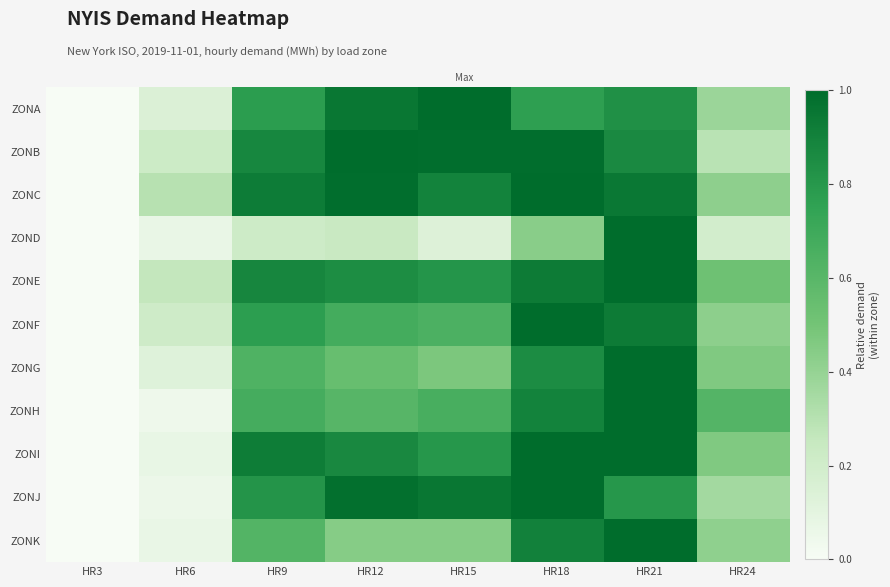

What is the spread (max minus min) of values at HR6?

0.3